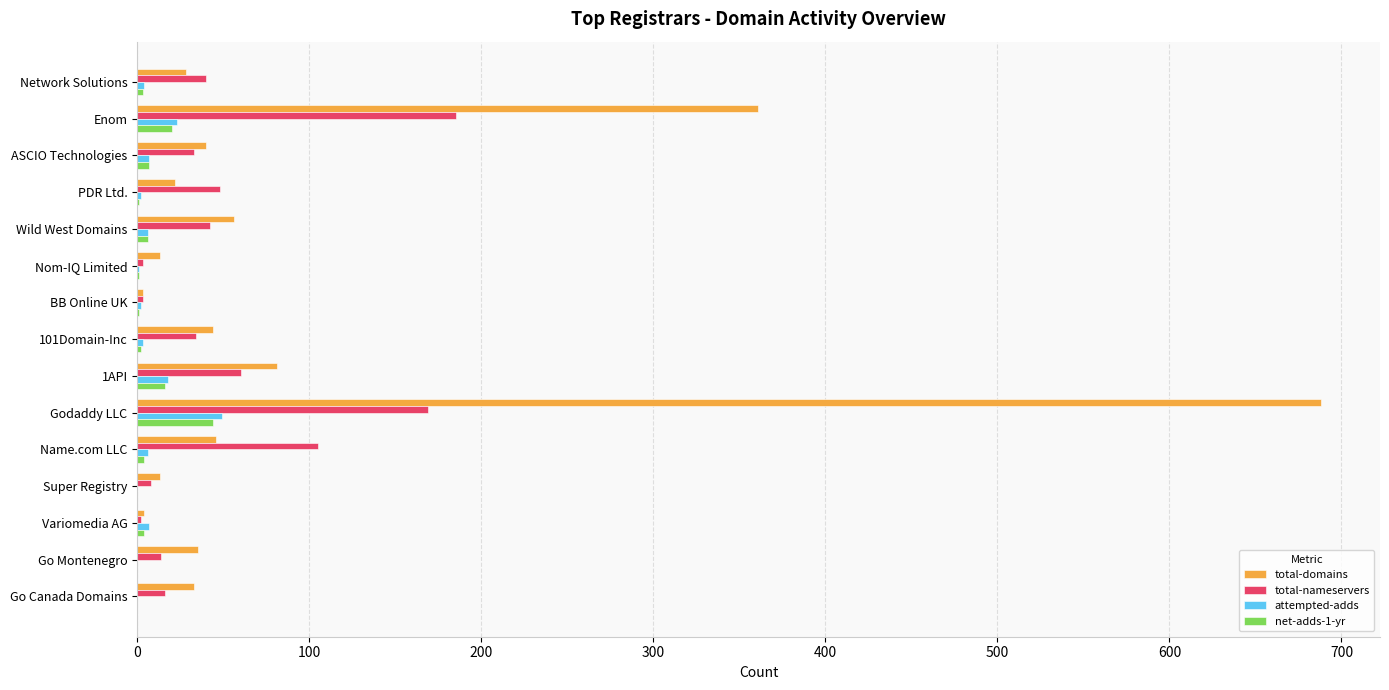

What is the sum of the total-nameservers values at Godaddy LLC and Enom?

354